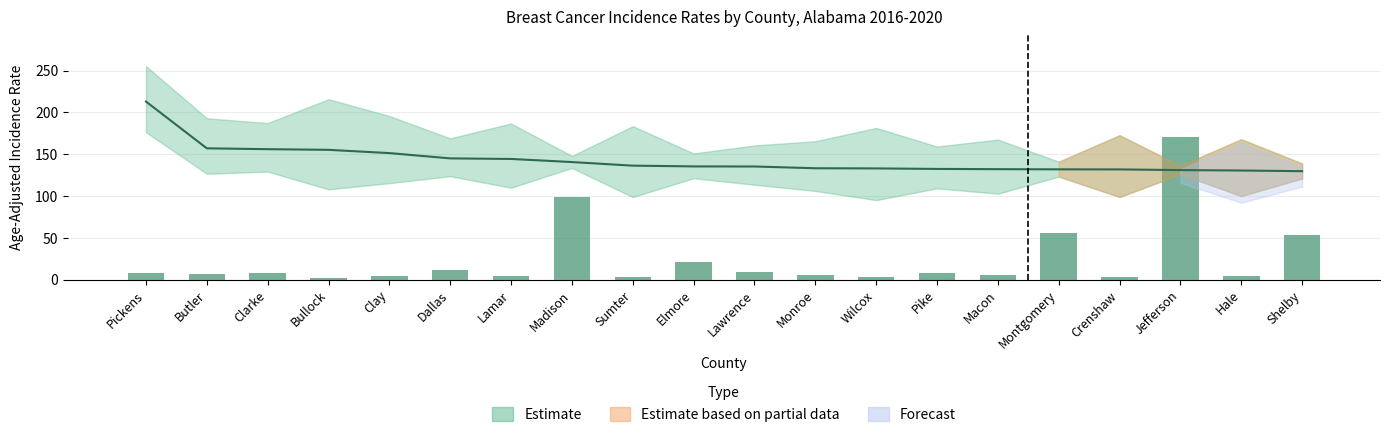

What is the sum of all Avg Annual Count values?

487.5